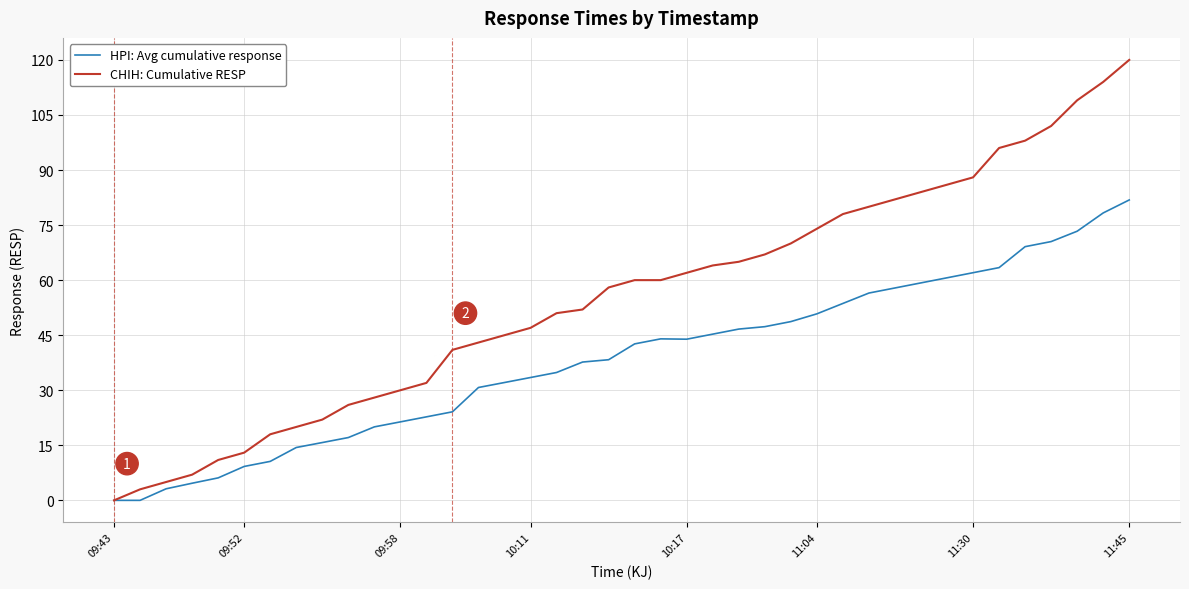

List the series in order of their overall mean, highest first.

CHIH: Cumulative RESP, HPI: Avg cumulative response